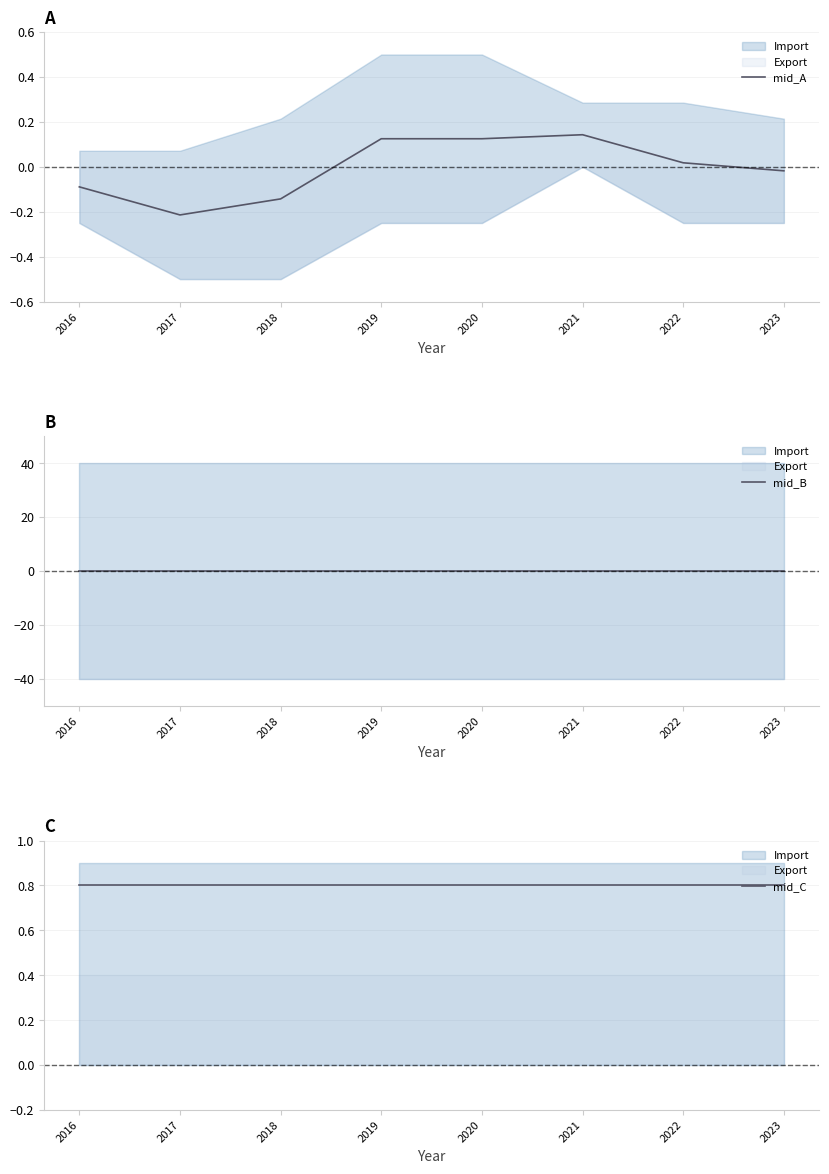

At which label does mid_C reach its minimum?

2016